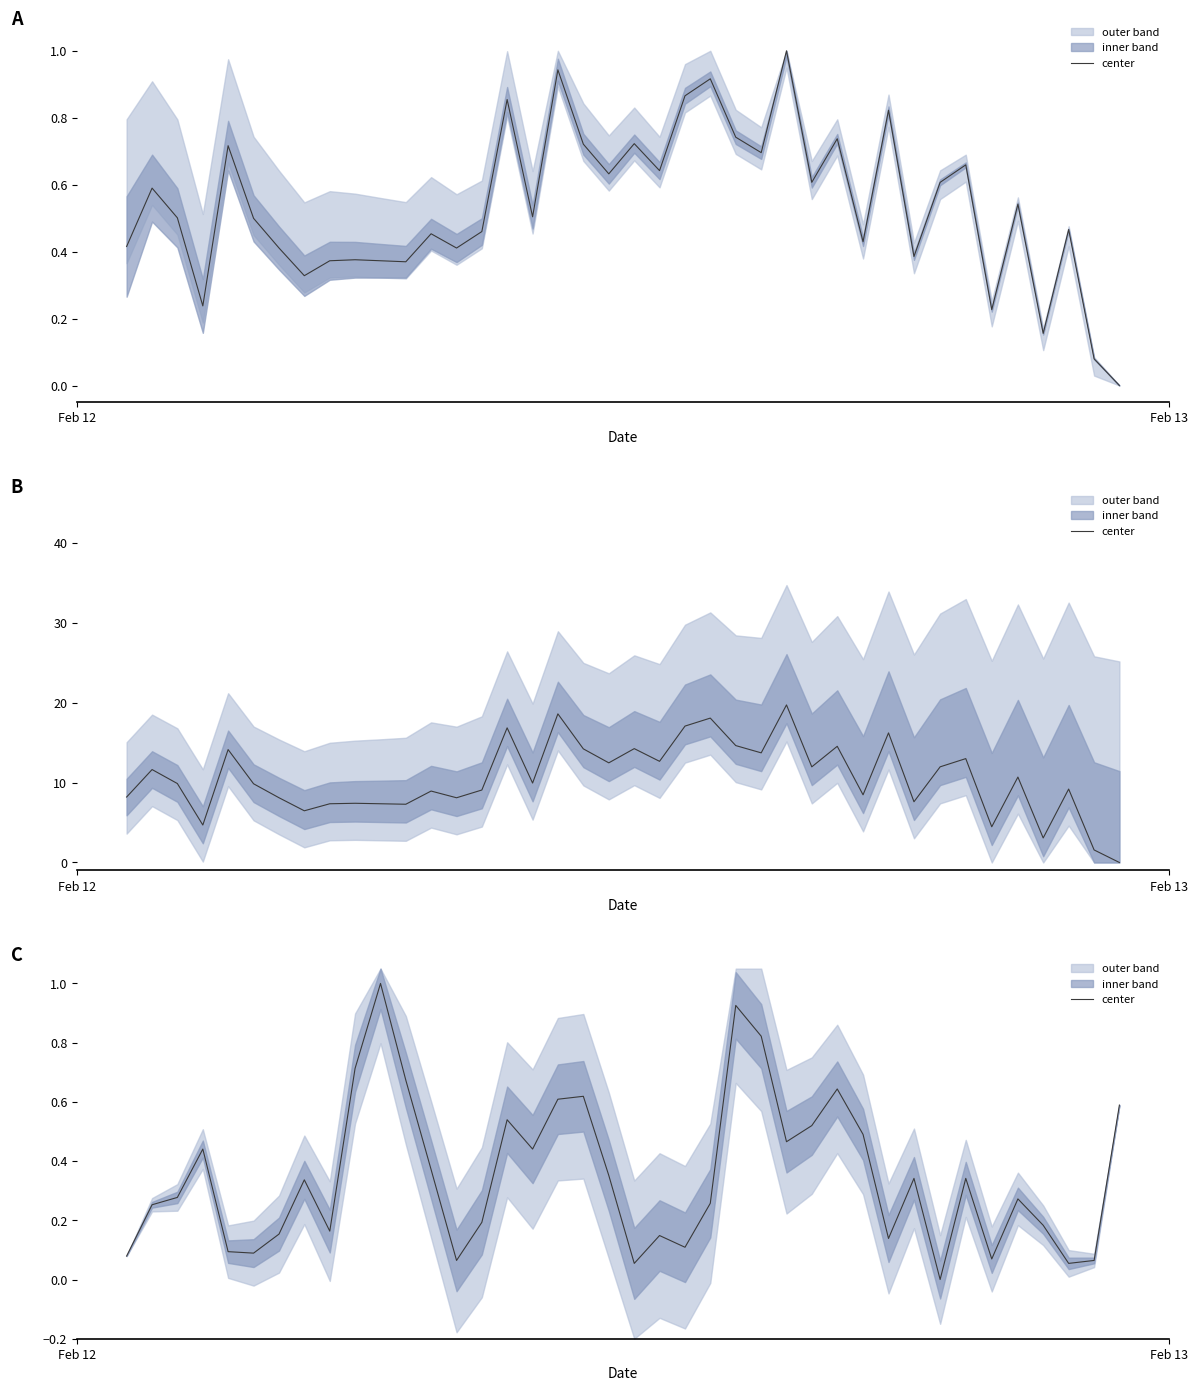

How many points are lower than both their immediate neighbors (excluding endpoints)?

11